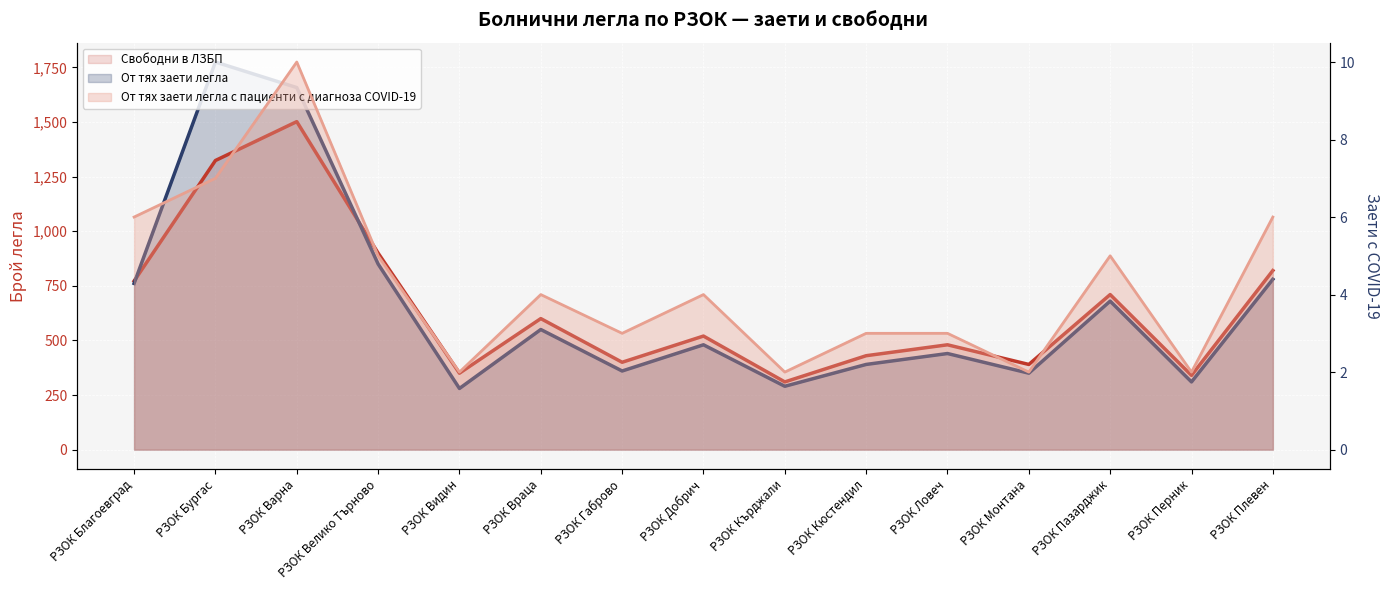

What are all the series names shown in the legend?

Свободни в ЛЗБП, От тях заети легла, От тях заети легла с пациенти с диагноза COVID-19